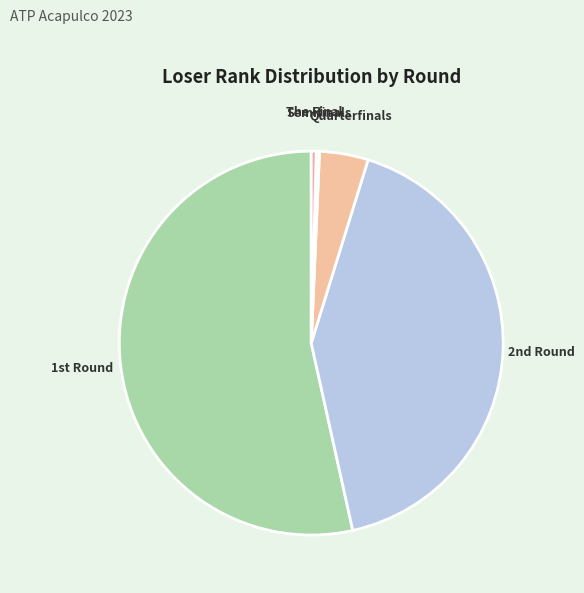

What is the largest slice in the pie chart?

1st Round